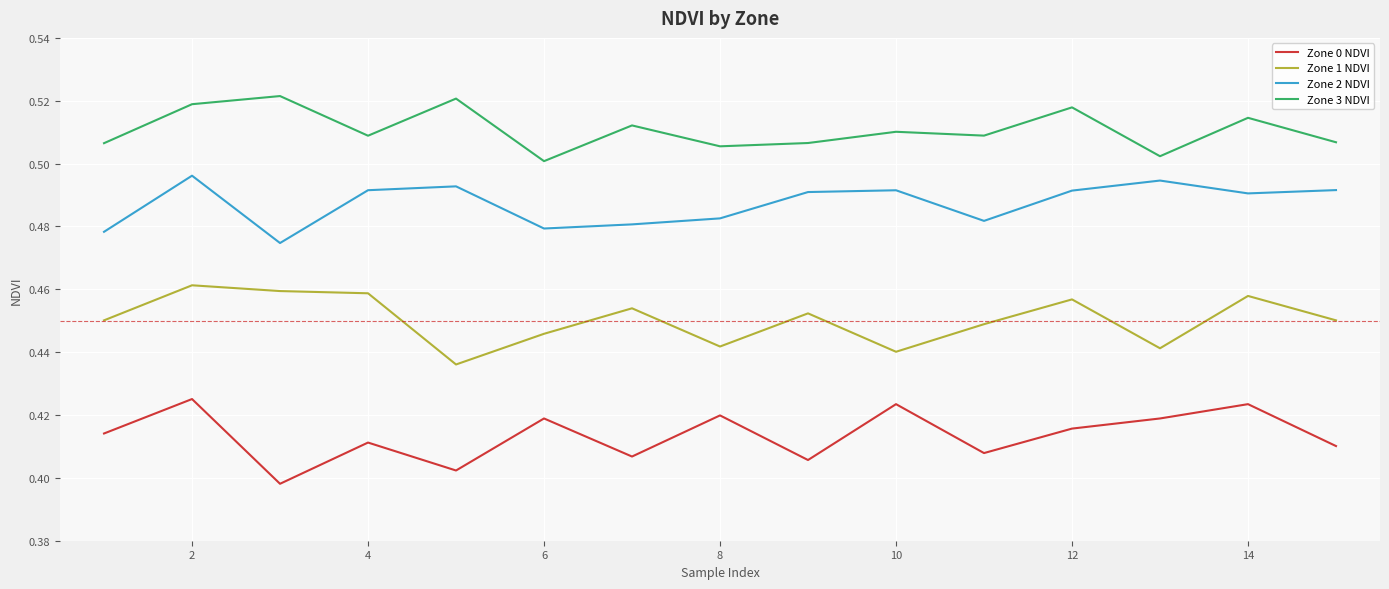

Rank the series by their maximum value, from lowest to highest.

Zone 0 NDVI, Zone 1 NDVI, Zone 2 NDVI, Zone 3 NDVI